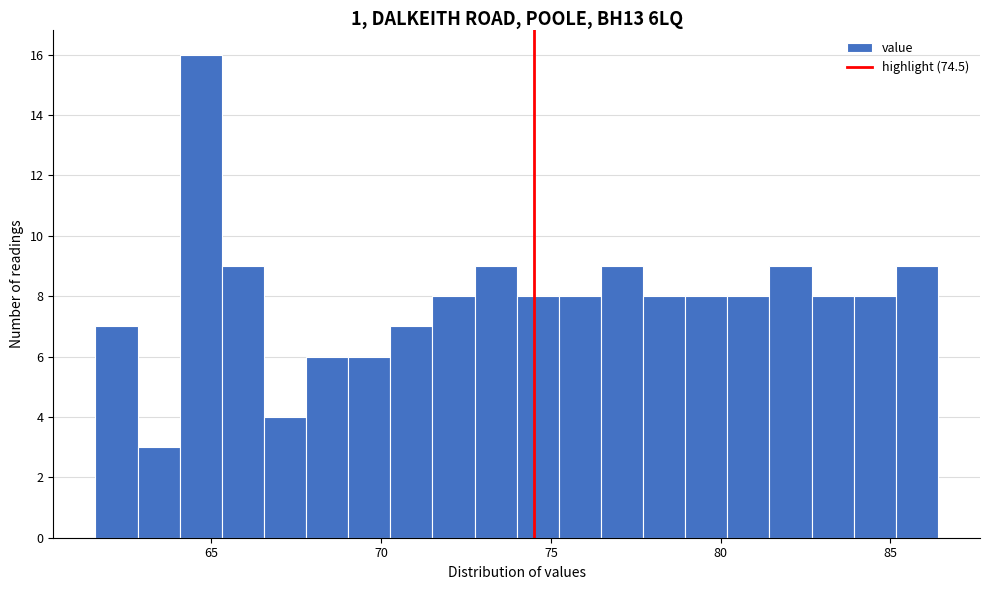

Around what value on the x-axis is the tallest bar? Give the approximate position of its centre, as read against the axis.

64.5